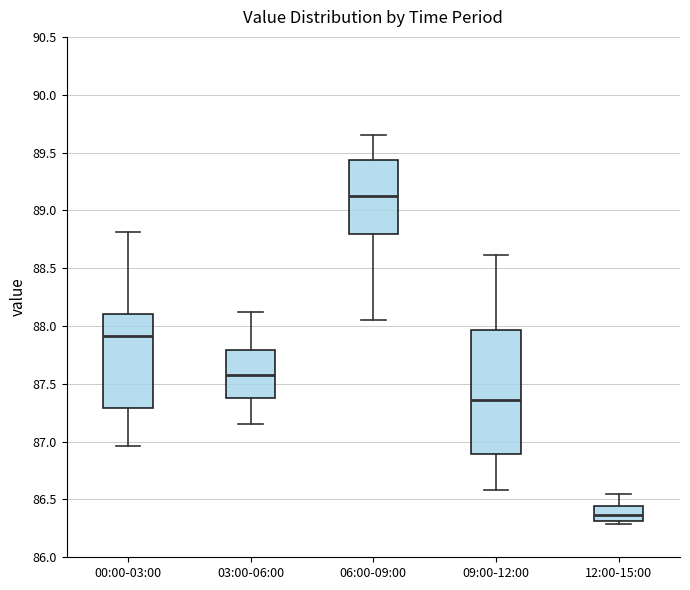

Which box is the tallest, from its lower edge to its upper edge?

09:00-12:00